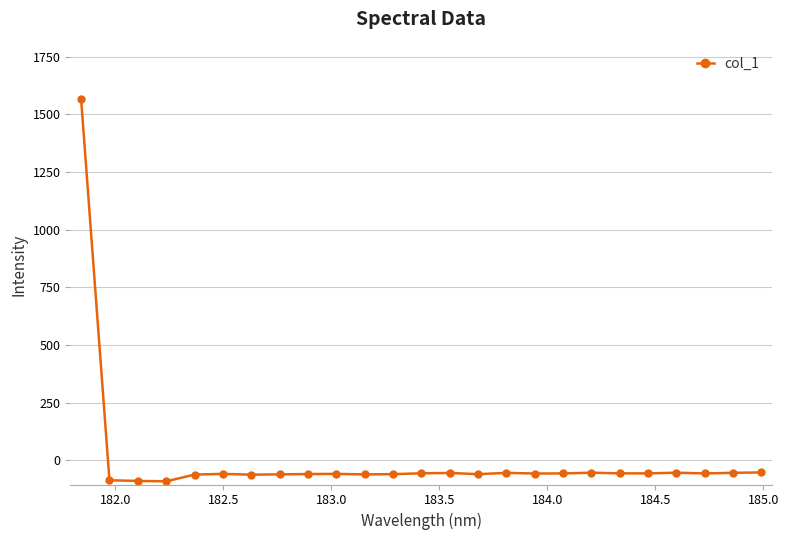

What is the value of the 22nd point from the left?

-54.0